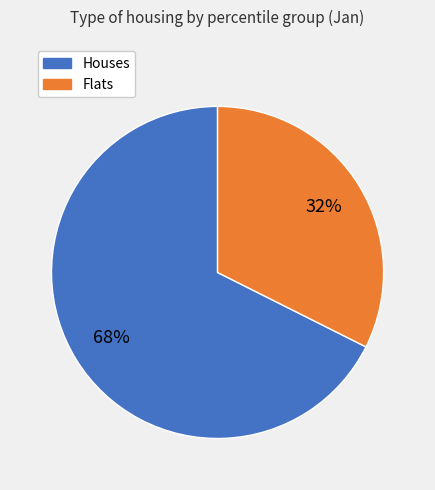

Is it true that Flats is 19% of the pie?

False